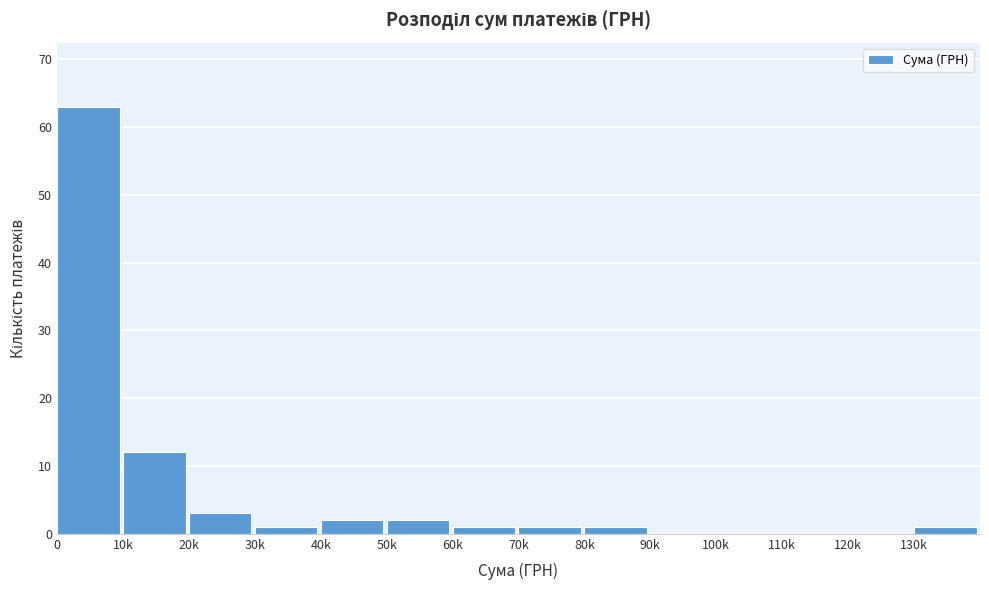

Reading left to right, transcribe all the data shown in this chart.

0=63	10k=12	20k=3	30k=1	40k=2	50k=2	60k=1	70k=1	80k=1	90k=0	100k=0	110k=0	120k=0	130k=1